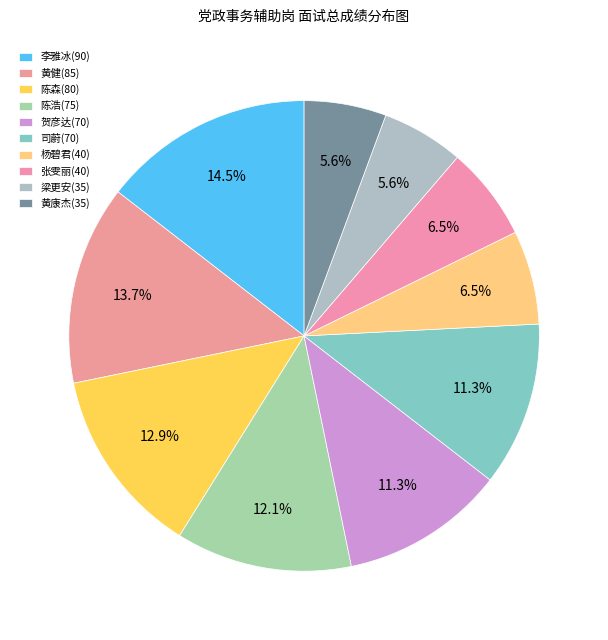

Approximately how many times larger is the value at 张雯丽(40) compared to 陈森(80)?

0.5